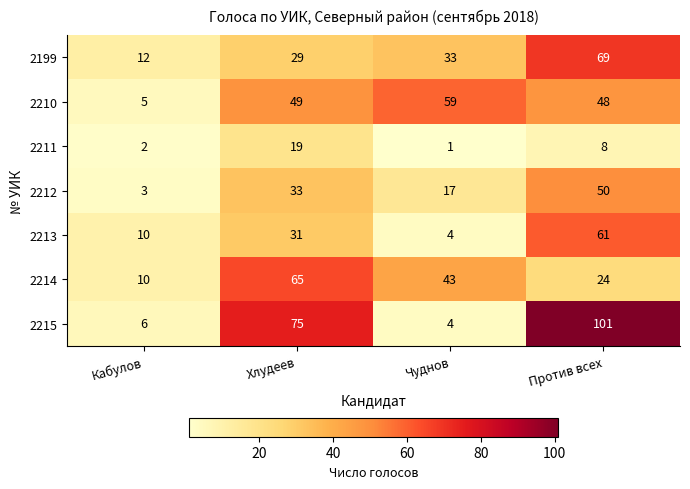

Where is 2213 nearest to the value 32?

Хлудеев